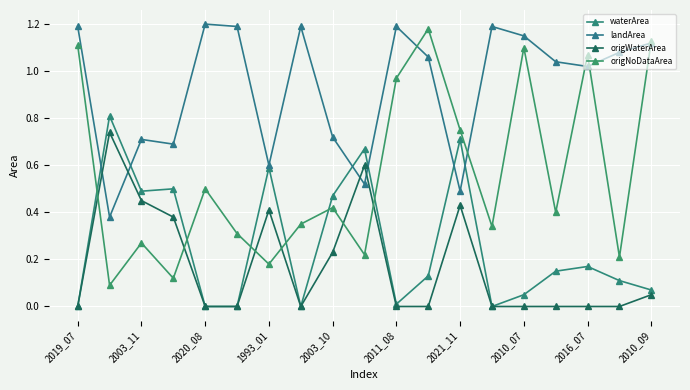

How many series are shown in this chart?

4